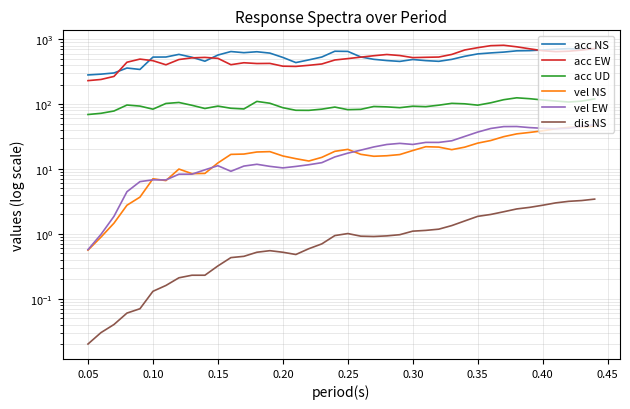

True or false: acc EW and acc UD cross at least once.

False